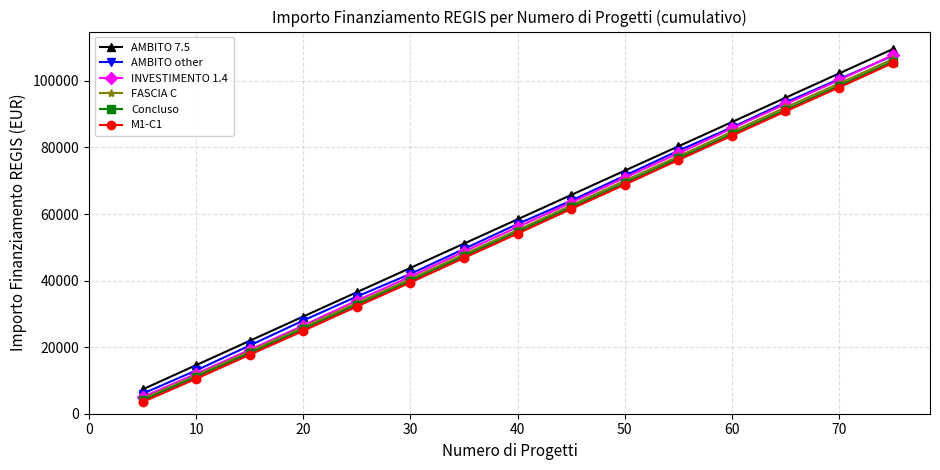

True or false: AMBITO other has more than 0 points higher than both neighbors.

False